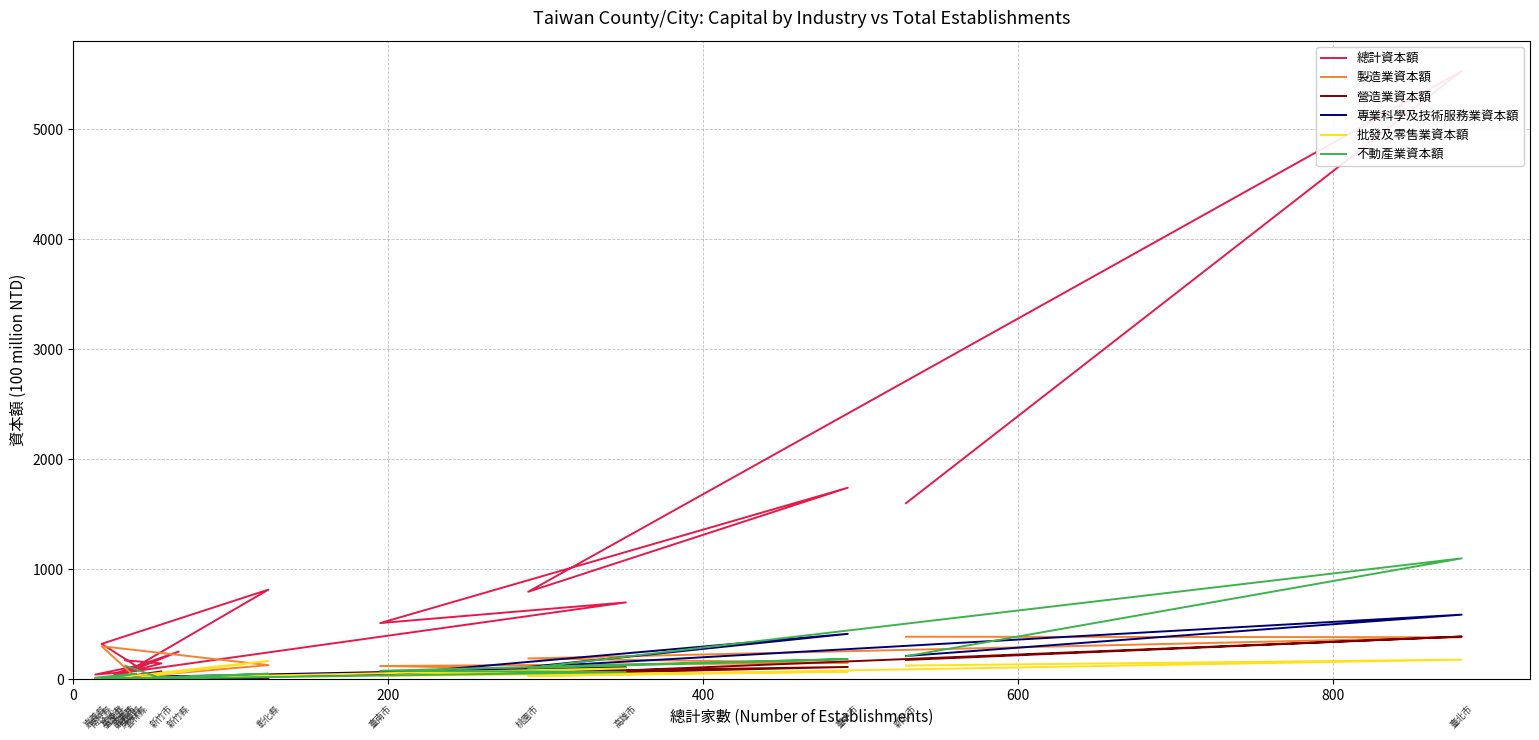

True or false: 總計資本額 and 批發及零售業資本額 cross at least once.

False